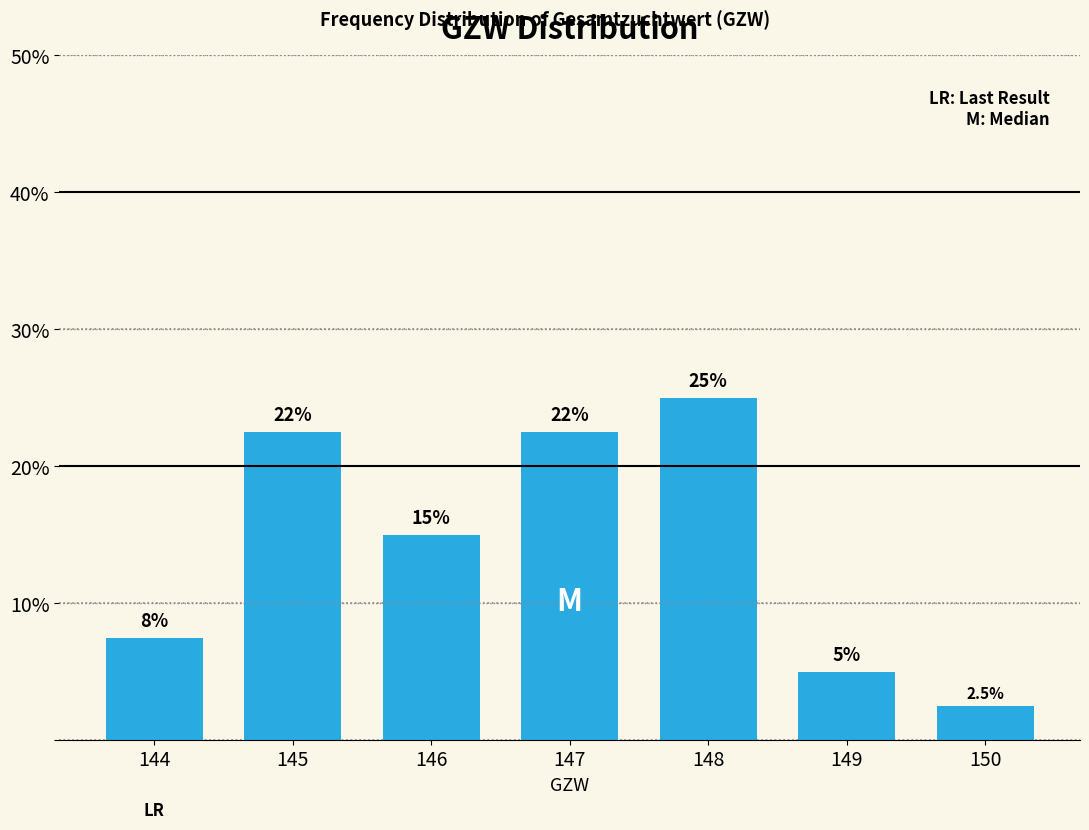

Reading left to right, extract all data points from this chart.

7.5	22.5	15.0	22.5	25.0	5.0	2.5